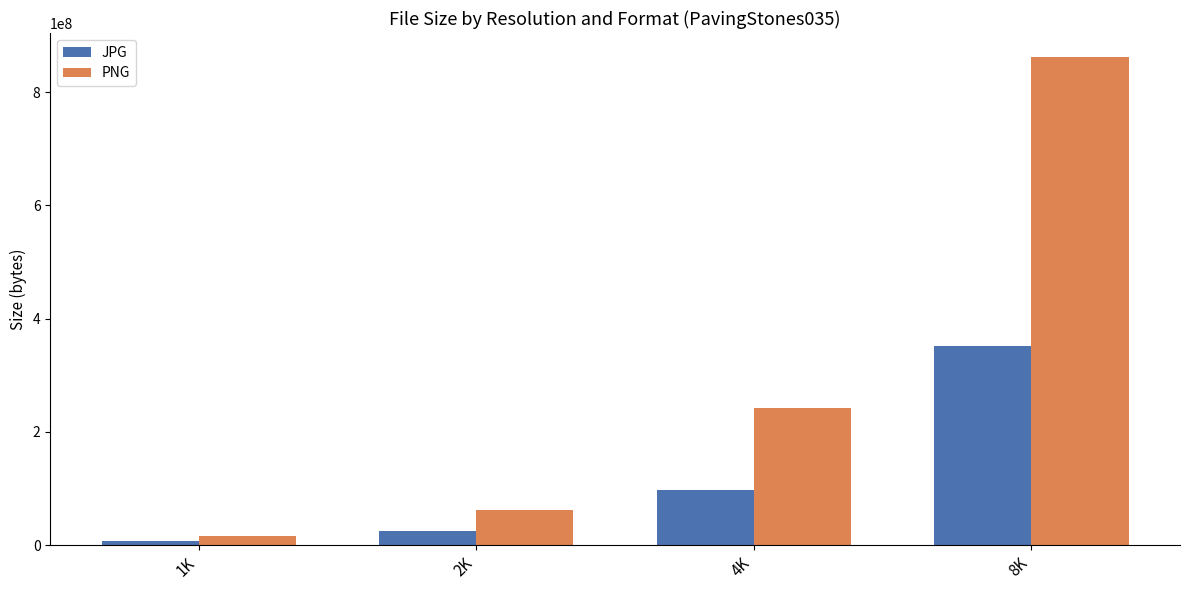

Reading right to left, transcribe all the data shown in this chart.

JPG: 351909498	97618017	25252007	6853543
PNG: 861500542	243101778	62207753	15932717